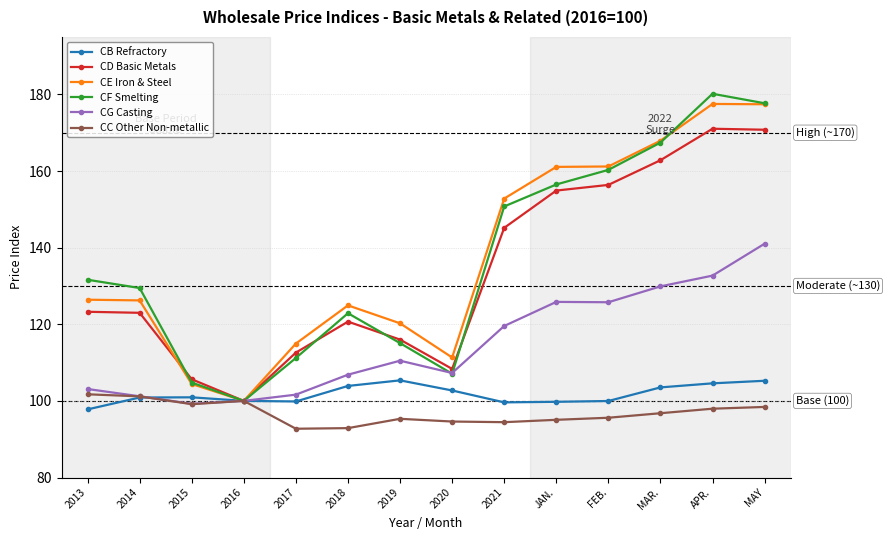

Is the value of CD Basic Metals at 2016 greater than the value of CF Smelting at 2017?

No